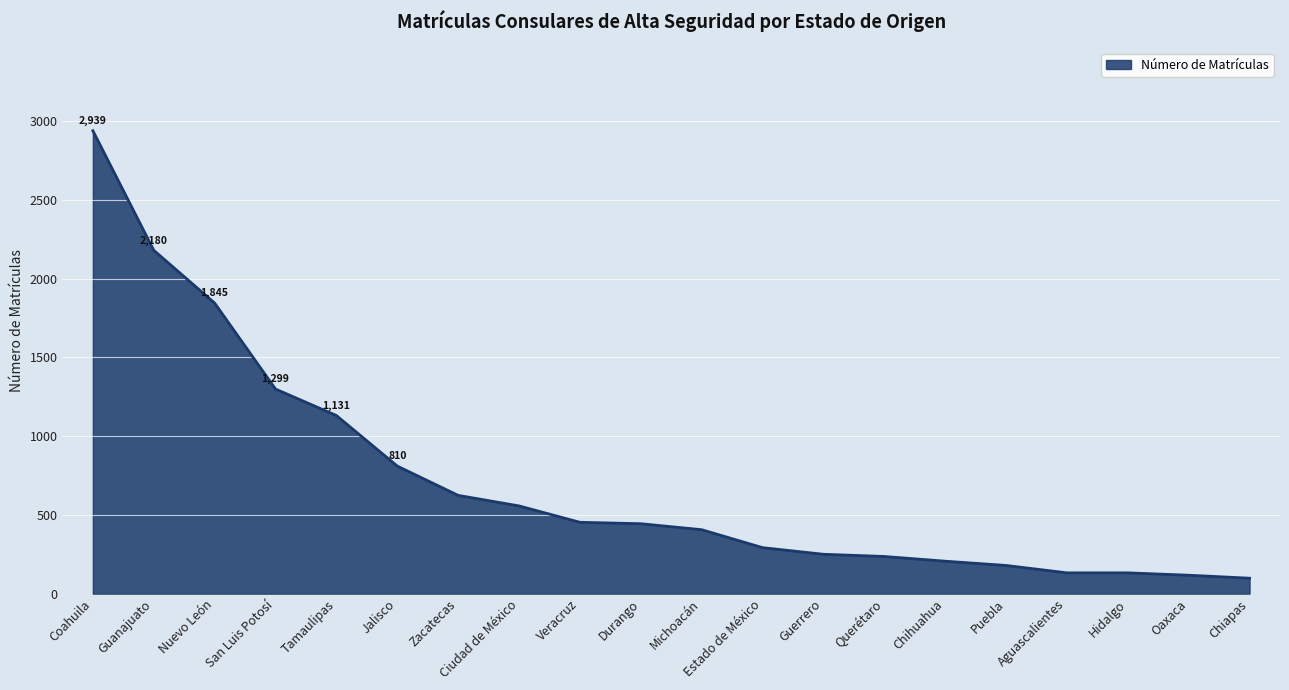

What is the difference between the values at Coahuila and Guanajuato?

759